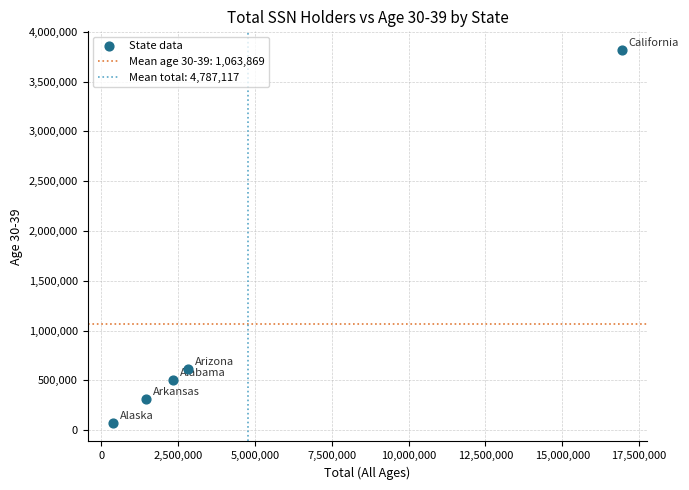

What Y value in the scatter plot is closest to 1946332?

612698